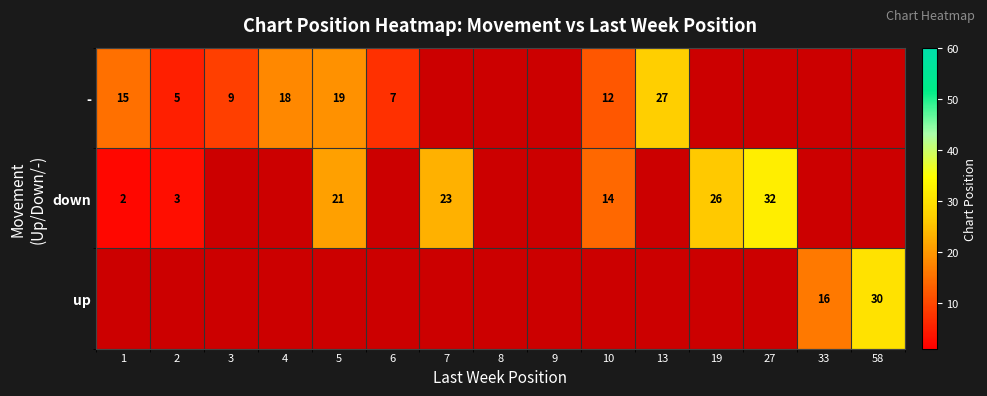

What is the difference between the - values at 13 and 2?

22